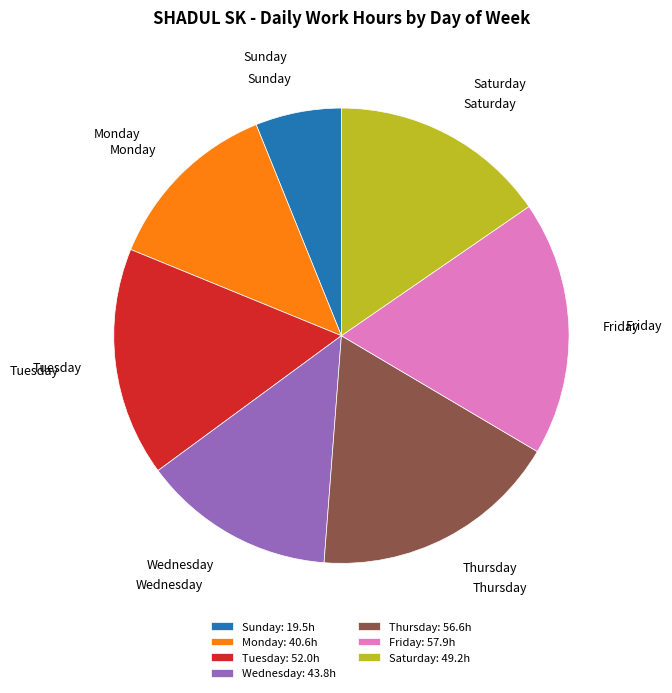

Does any single category account for the majority?

No